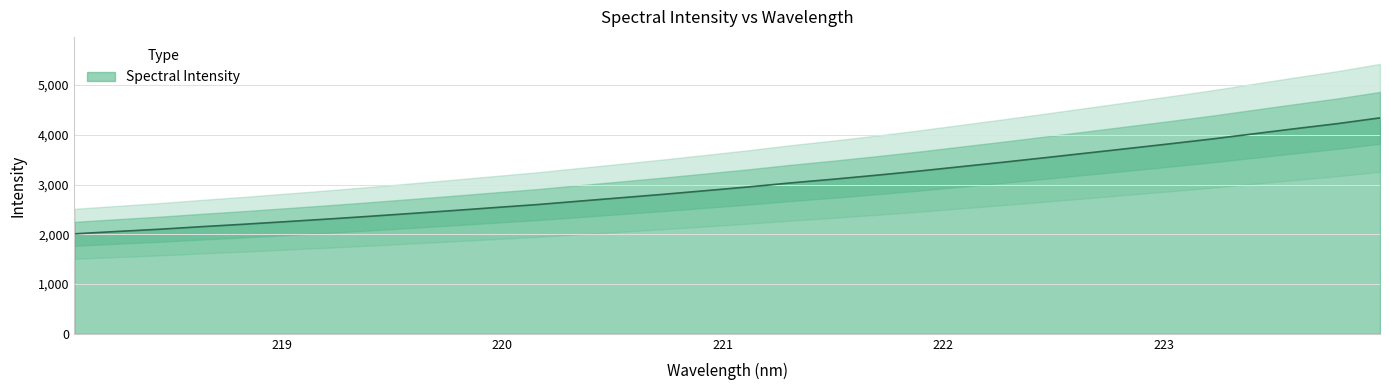

Rank the categories by value from highest to lowest.

223.9802, 223.7895, 223.5987, 223.408, 223.2172, 223.0264, 222.8355, 222.6447, 222.4538, 222.263, 222.0721, 221.8812, 221.6902, 221.4993, 221.3083, 221.1174, 220.9264, 220.7354, 220.5444, 220.3533, 220.1623, 219.9712, 219.7801, 219.589, 219.3979, 219.2067, 219.0156, 218.8244, 218.6332, 218.442, 218.2508, 218.0596